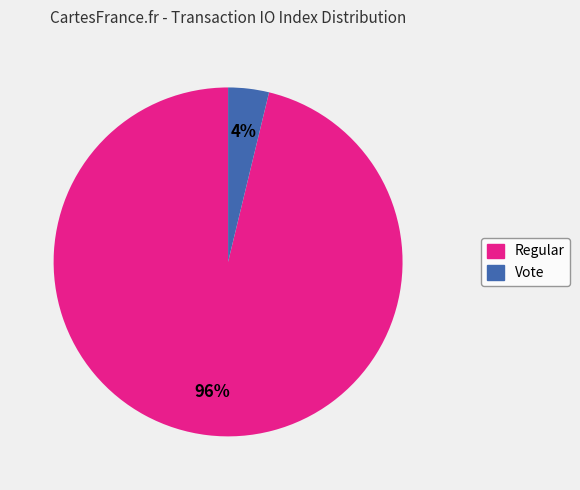

Which category has the biggest portion of the pie?

Regular